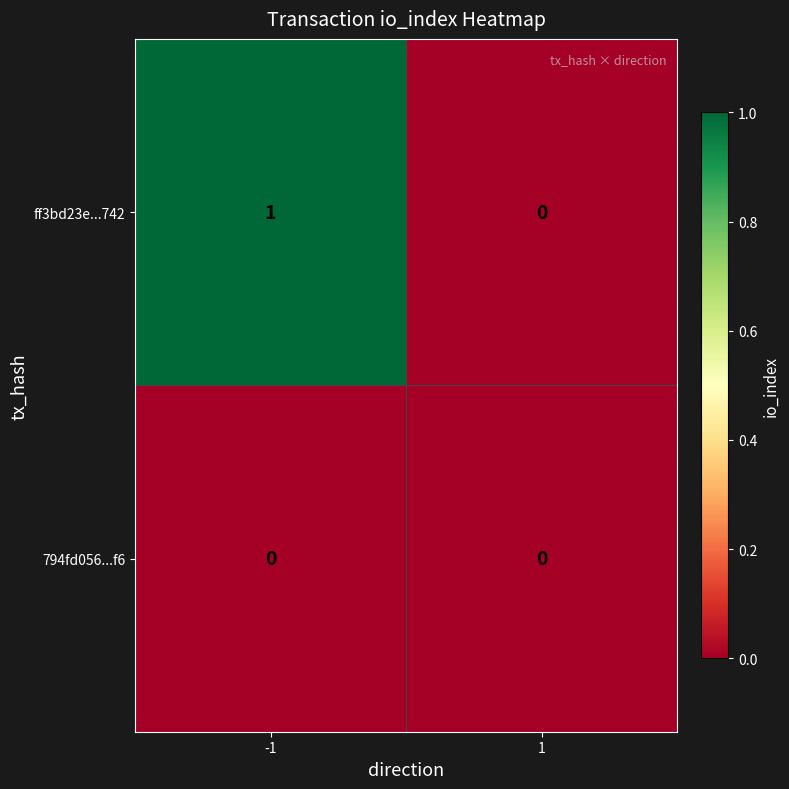

Rank the series by their maximum value, from highest to lowest.

ff3bd23e...742, 794fd056...f6